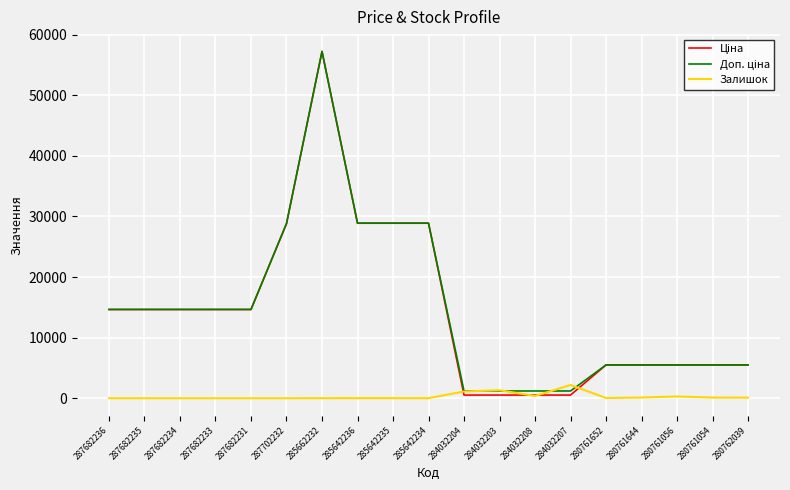

The Залишок series shows 13.0 at 285662232. True or false?

True